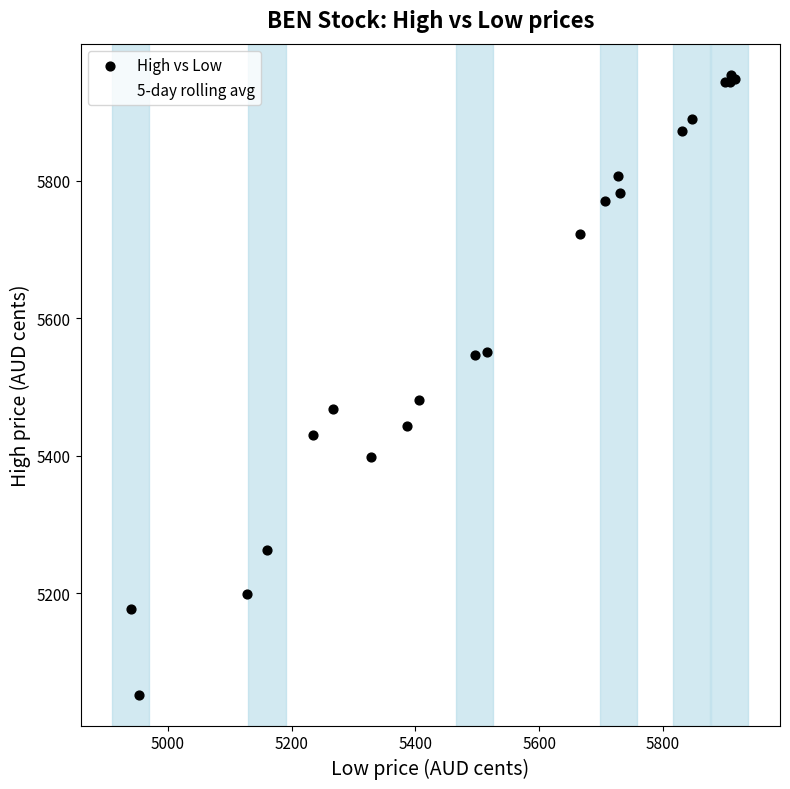

Which series has the widest spread of Y values?

High vs Low